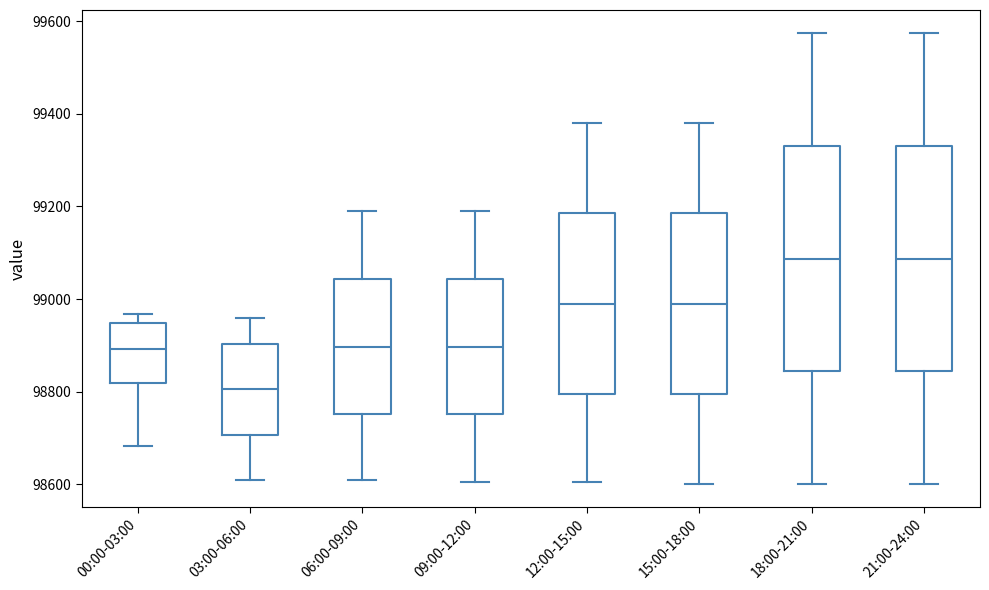

Reading left to right, transcribe this box plot: for each box, give where its median line is, the range the box spans, and where its two whiskers end, as read against the y-axis. The values are not printed on the chart, so give them approximately, as read against the axis.

00:00-03:00: median 98900, box 98820 to 98940, whiskers 98680 to 98960
03:00-06:00: median 98800, box 98700 to 98900, whiskers 98620 to 98960
06:00-09:00: median 98900, box 98760 to 99040, whiskers 98620 to 99200
09:00-12:00: median 98900, box 98760 to 99040, whiskers 98600 to 99200
12:00-15:00: median 99000, box 98800 to 99180, whiskers 98600 to 99380
15:00-18:00: median 99000, box 98800 to 99180, whiskers 98600 to 99380
18:00-21:00: median 99080, box 98840 to 99340, whiskers 98600 to 99580
21:00-24:00: median 99080, box 98840 to 99340, whiskers 98600 to 99580